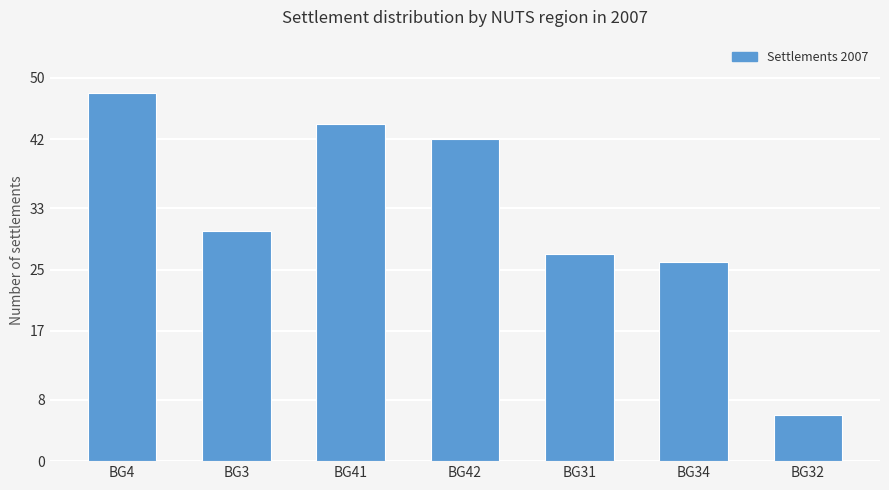

Read the value at BG41.

44